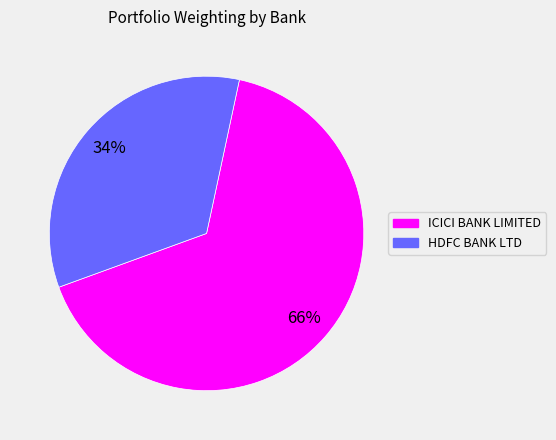

Is there a majority slice in this chart?

Yes